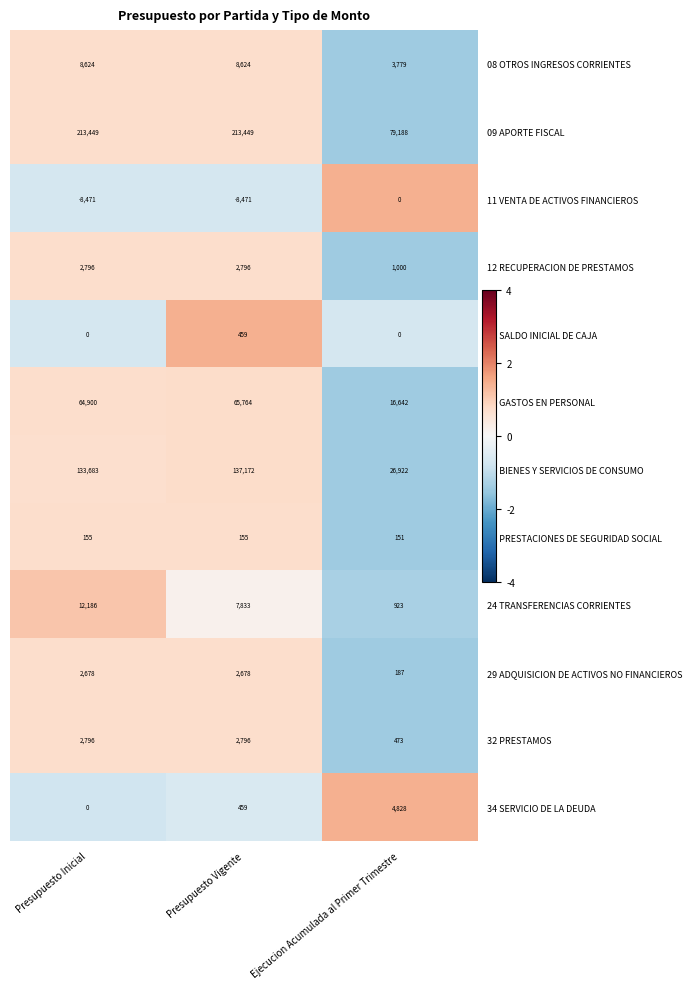

What is the lowest value of the 21 GASTOS EN PERSONAL series?

16642